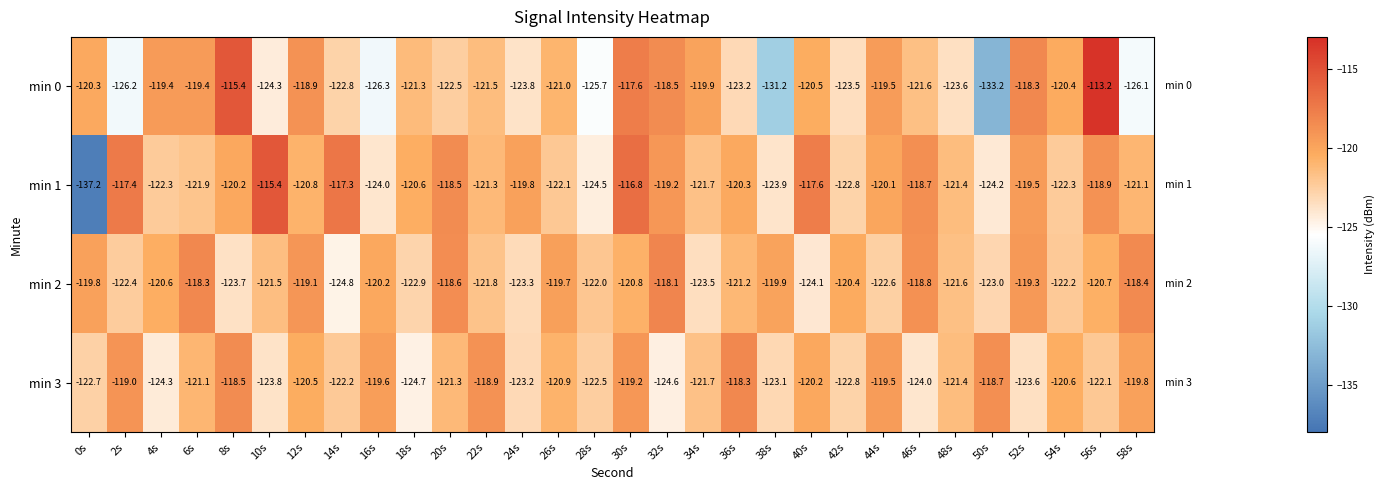

Between 8s and 56s, which series saw the biggest shift?

min 3